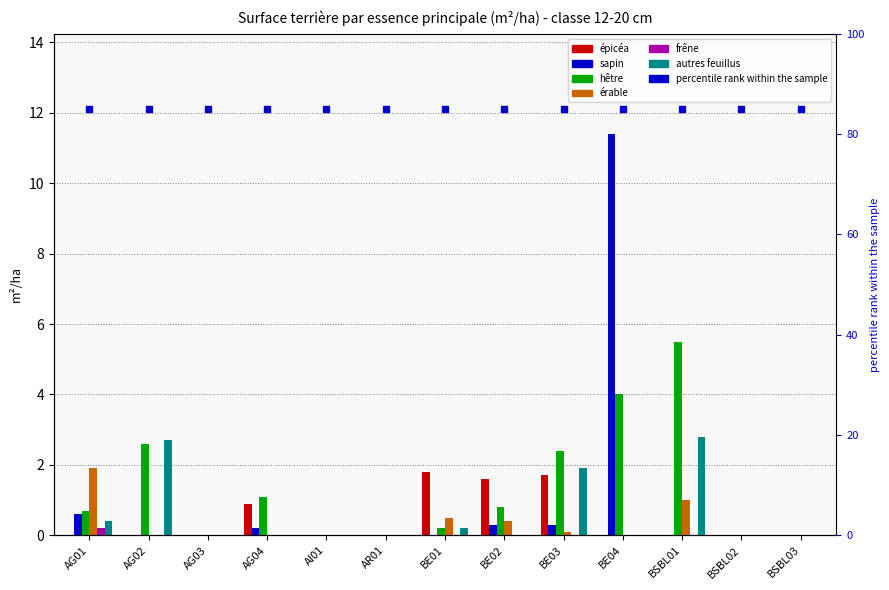

What position from the left is AG02?

2